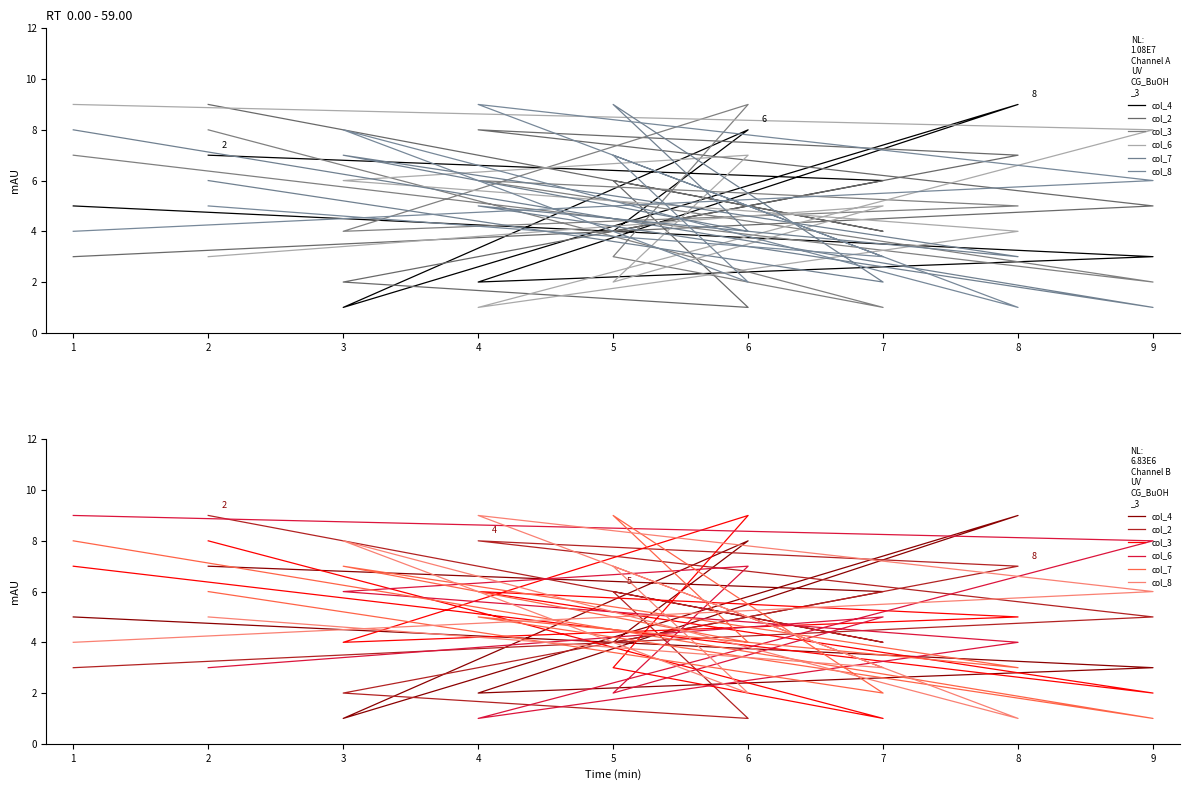

Between 4 and 1, which is larger?

1